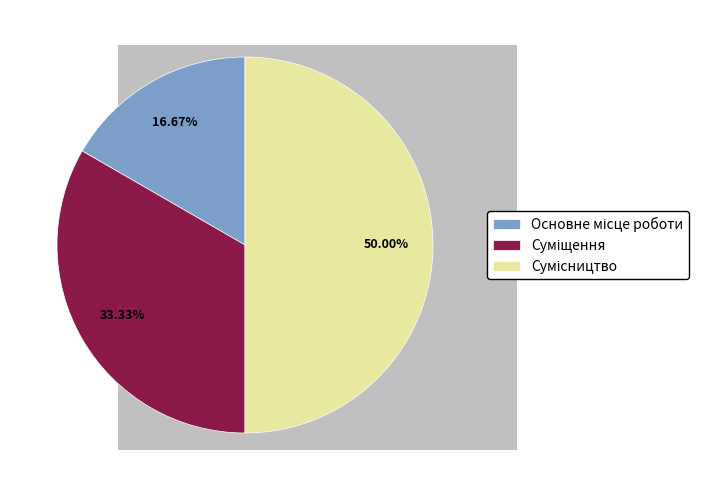

Is Сумісництво the majority of the pie?

No